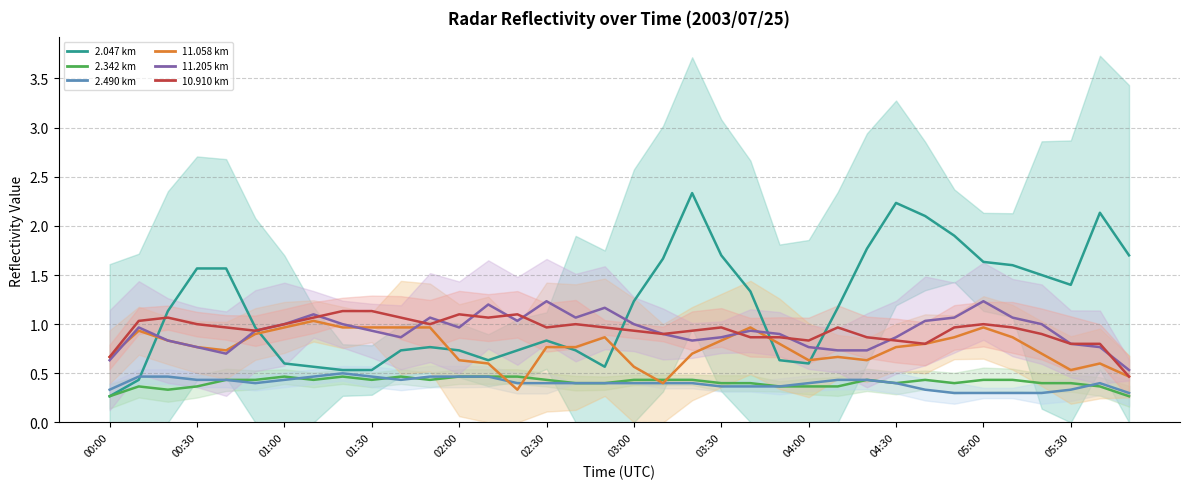

Which label corresponds to the smallest value in the chart?

02:10